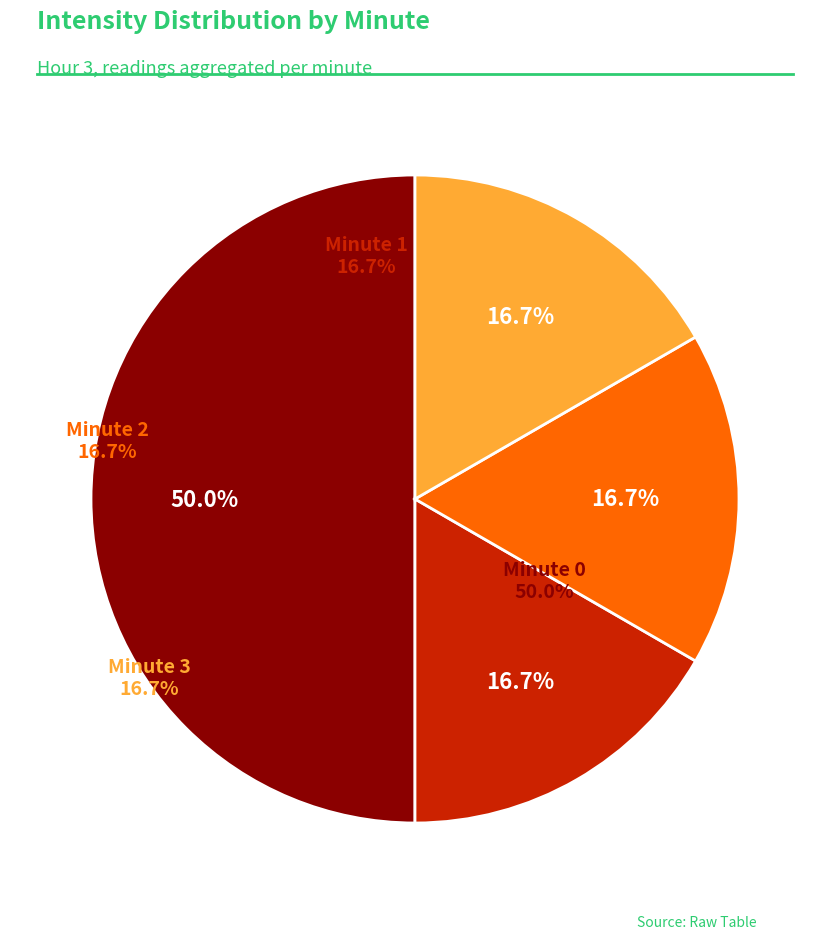

What percentage is NOT represented by Minute 2?

83.3%